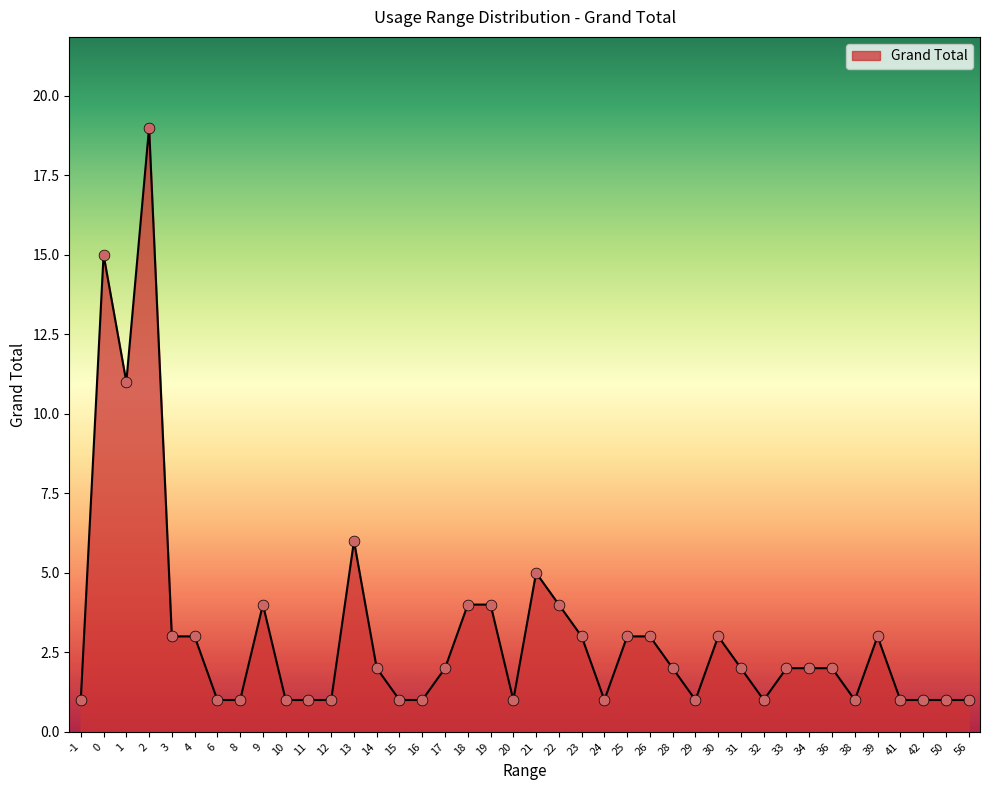

What is the ratio of the value at 33 to the value at 23?

0.7